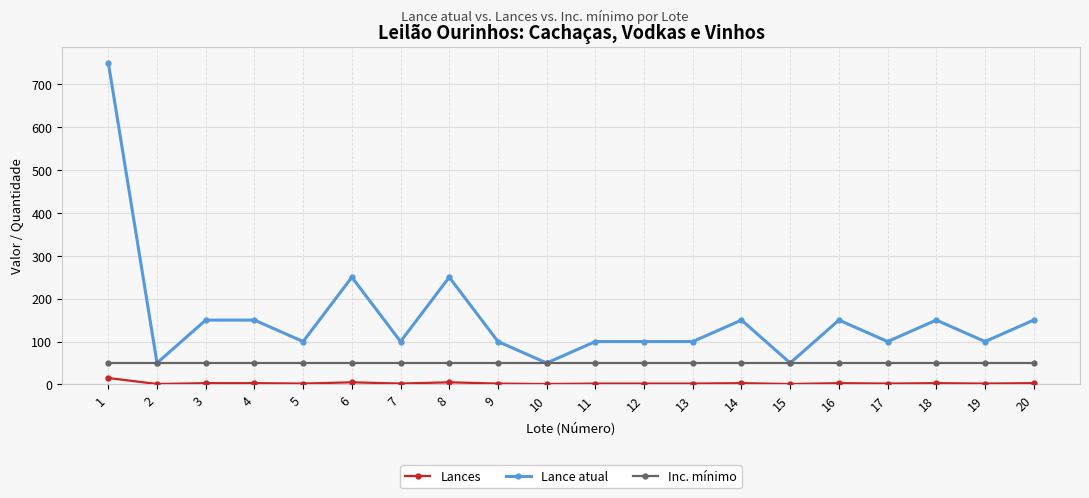

What is the highest value of the Lance atual series?

750